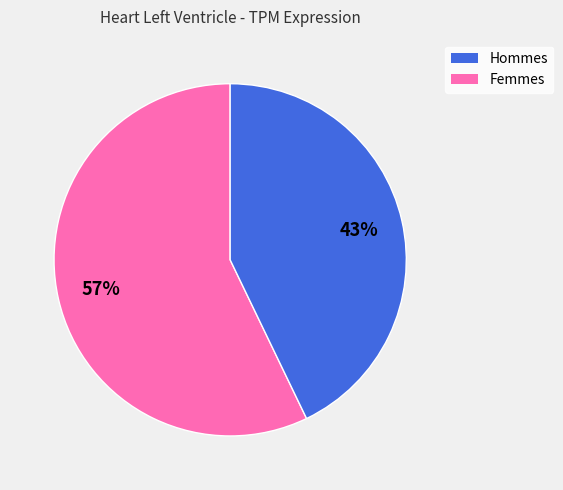

To the nearest percent, what is the average slice percentage?

50%